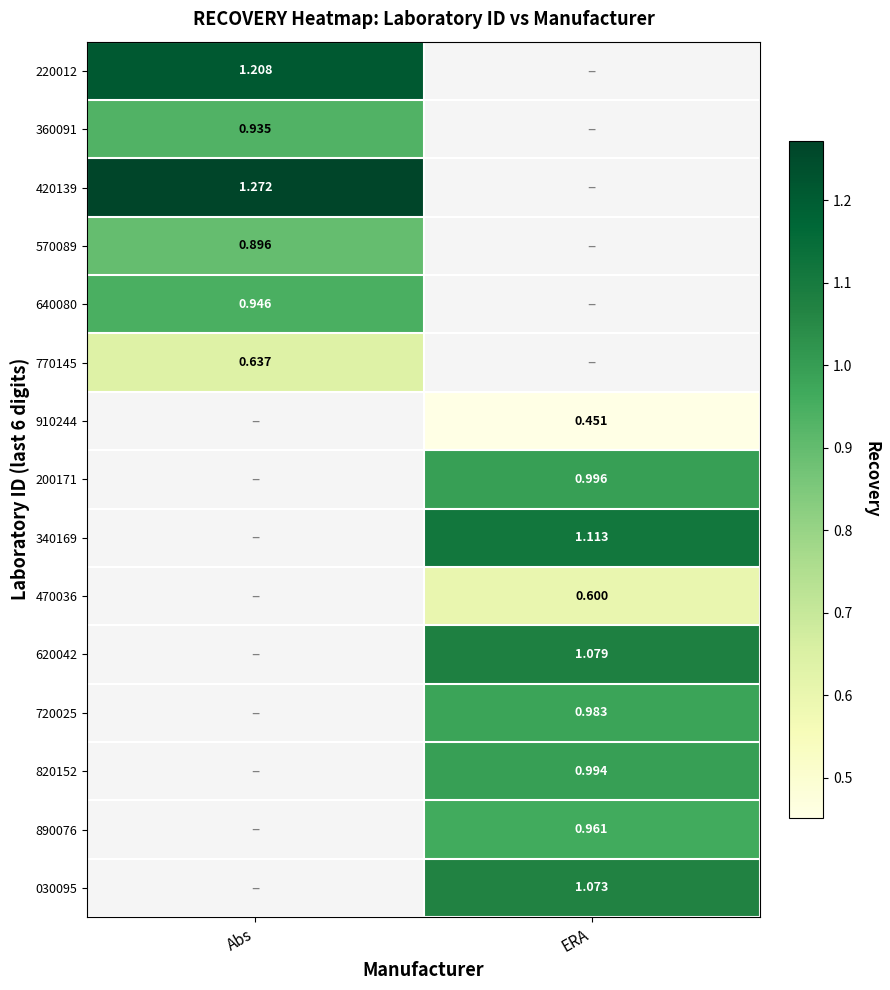

Which label corresponds to the smallest value in the chart?

ERA